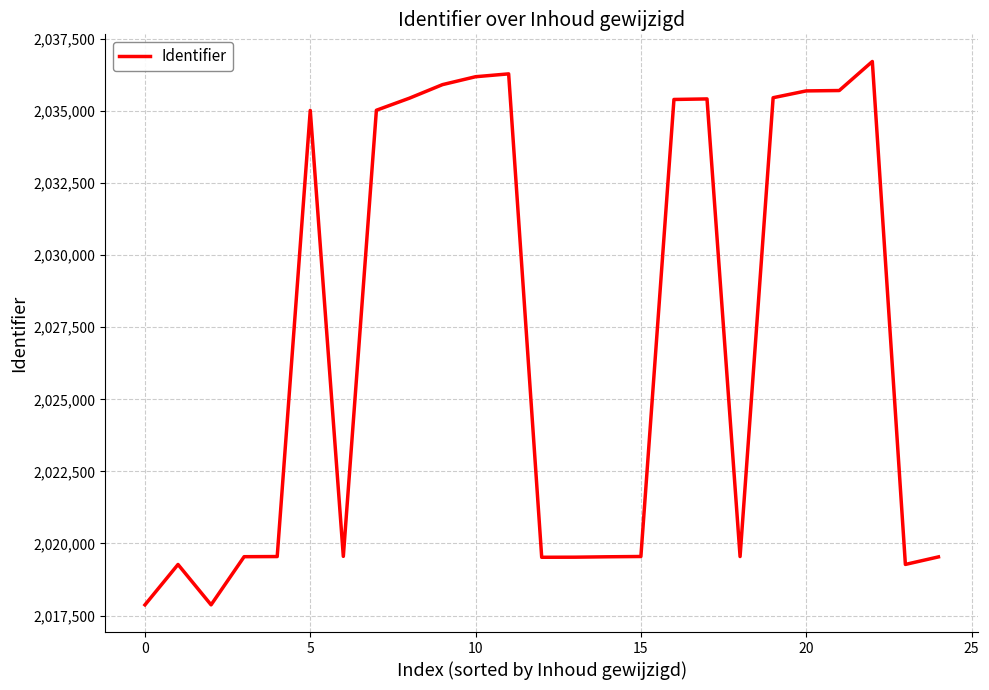

What is the average value?

2027139